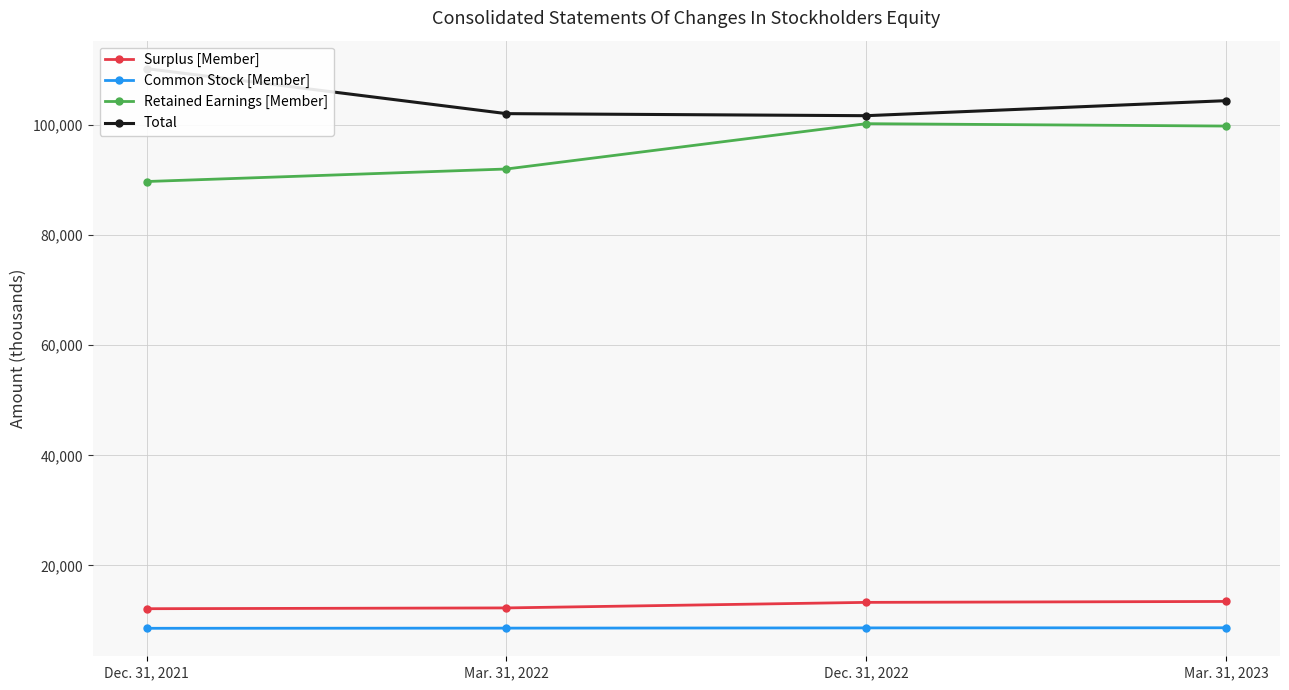

Which series has the widest spread of values?

Retained Earnings [Member]